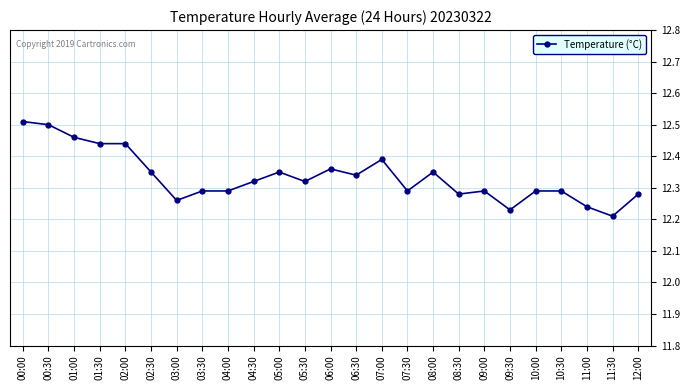

Between 00:00 and 06:30, which is larger?

00:00